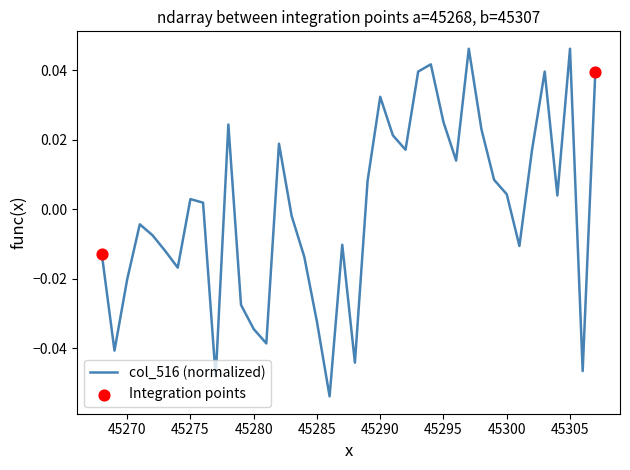

How many lines are shown in the chart?

1